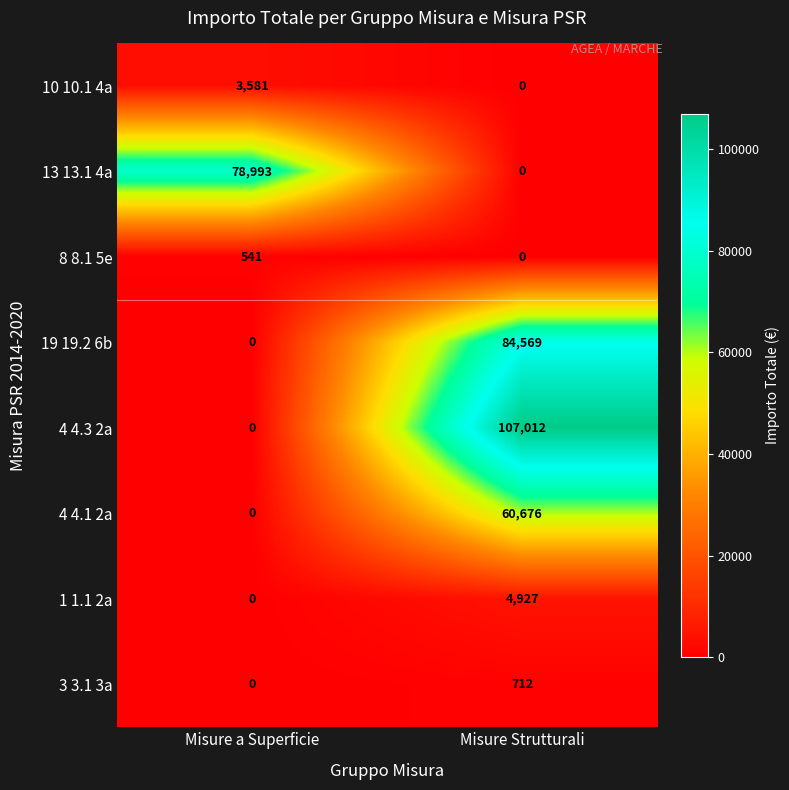

Which series has the largest range (max minus min)?

4 4.3 2a